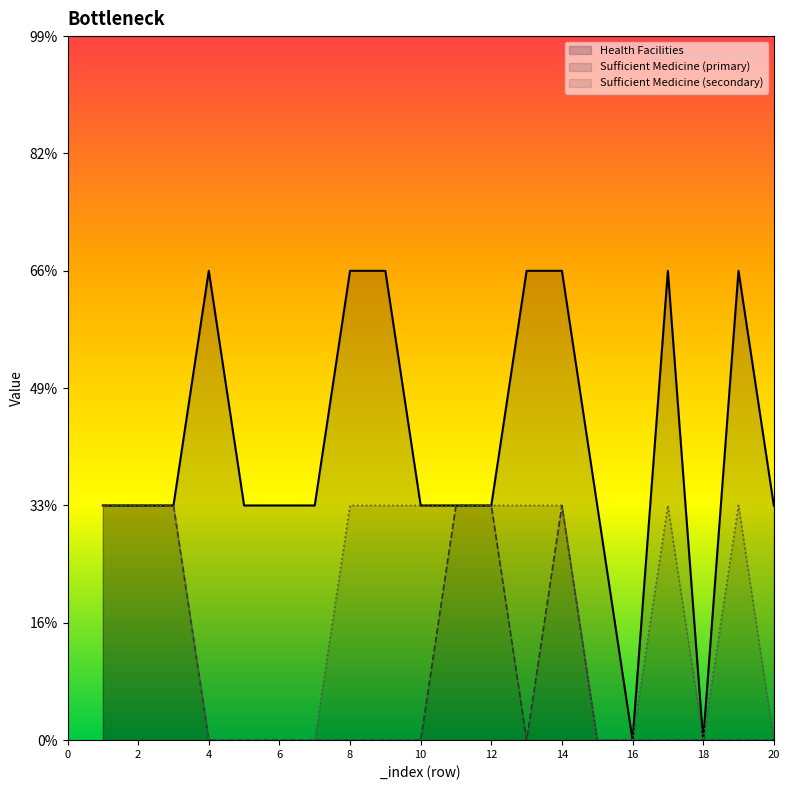

How many distinct data groups are displayed?

3